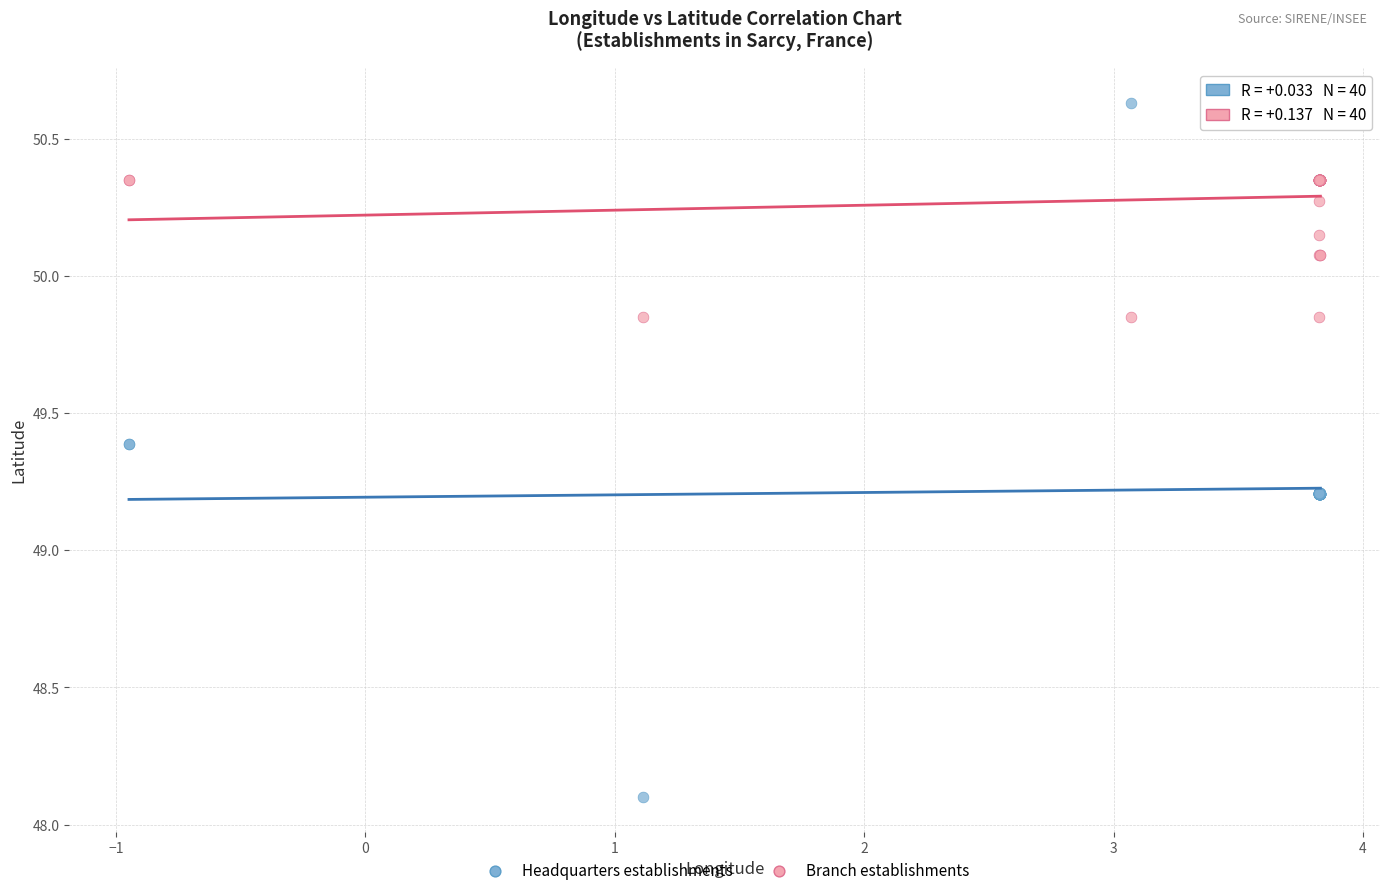

Which series reaches the maximum Y coordinate?

Headquarters establishments